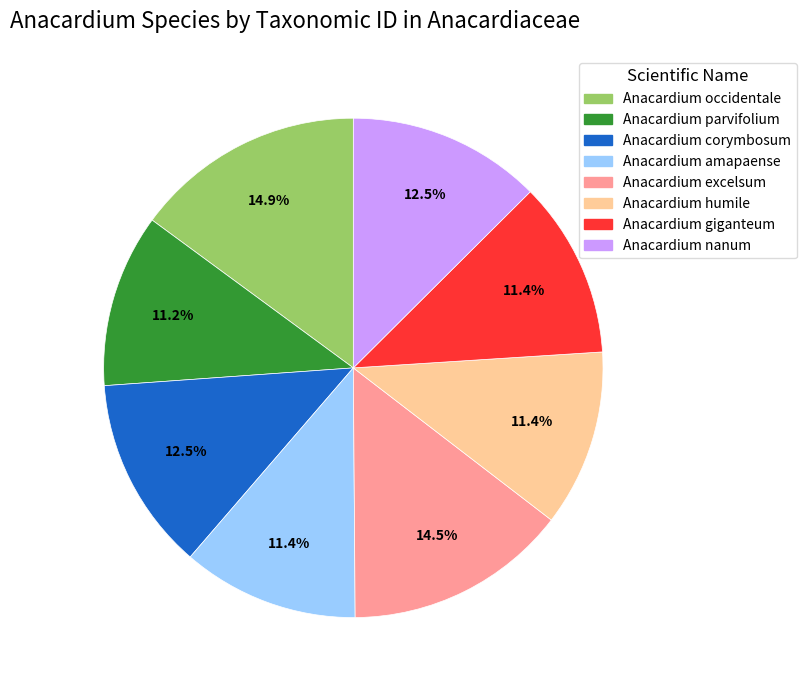

Is the sum of Anacardium amapaense and Anacardium excelsum greater than half?

No